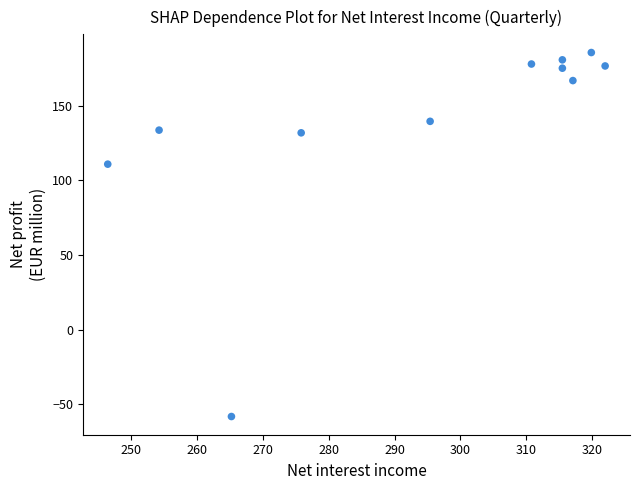

What Y value in the scatter plot is closest to 63?

110.9